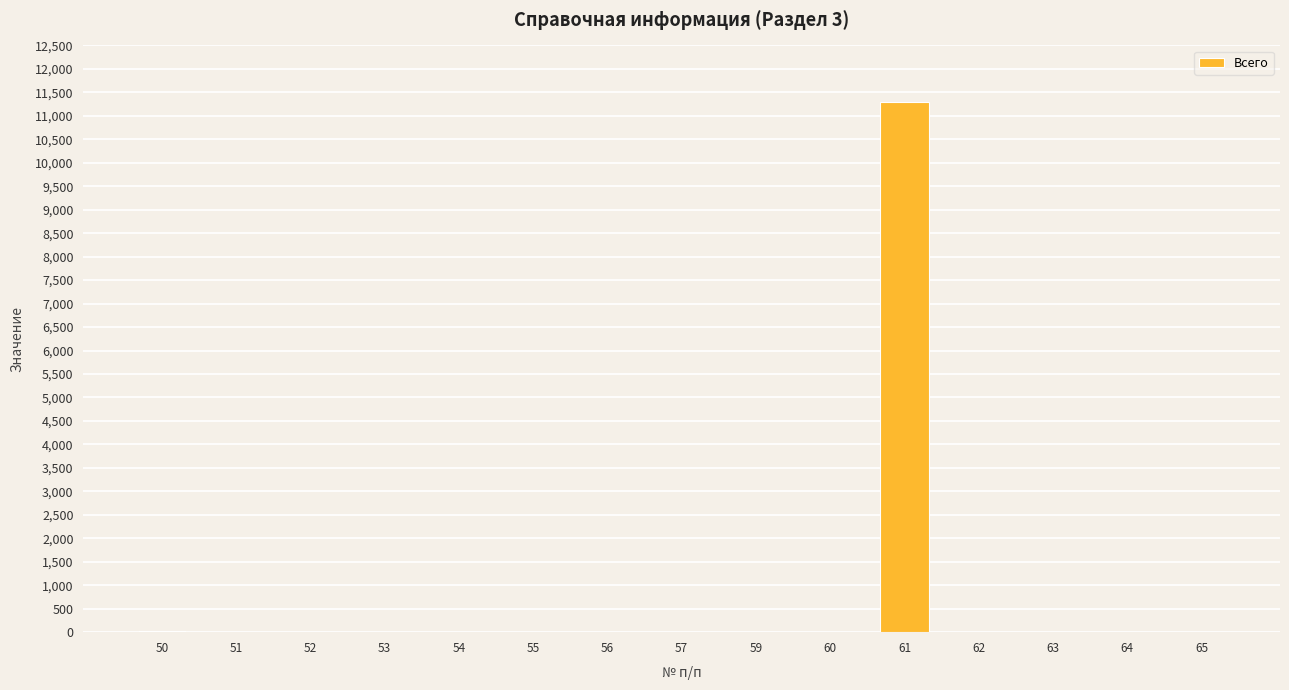

Read the value at 54.

2.0